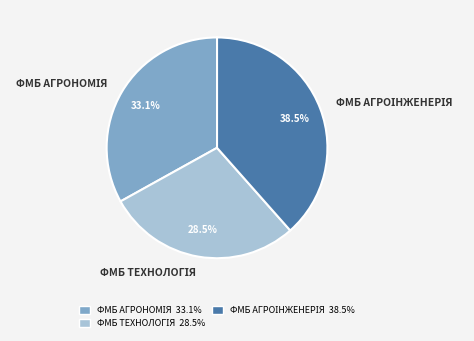

How many segments does this pie chart have?

3